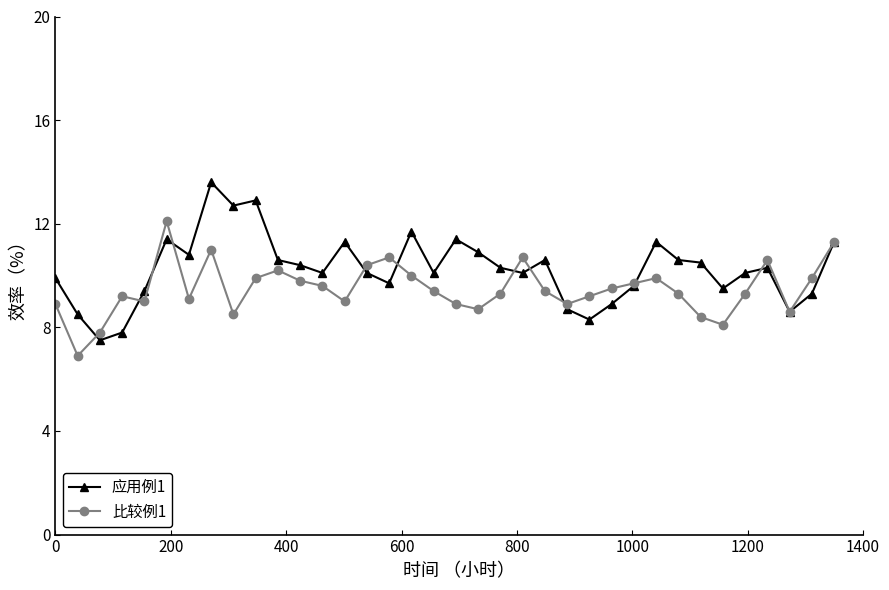

What is the value of the 比较例1 point at the 23rd from the left?

9.4